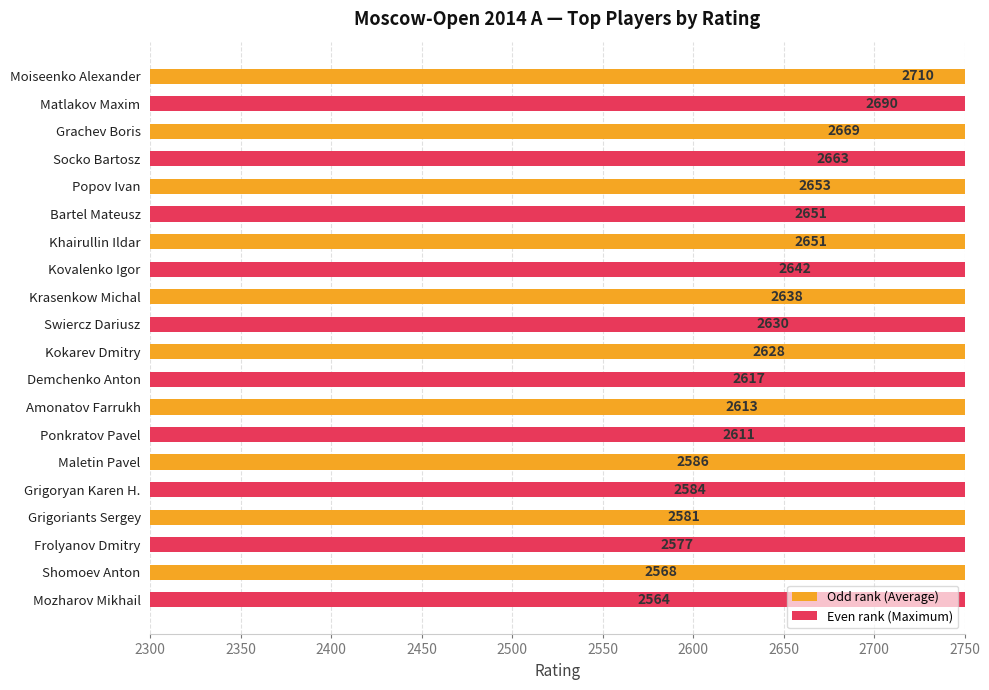

Reading left to right, what are all the values shown in this chart?

2710	2690	2669	2663	2653	2651	2651	2642	2638	2630	2628	2617	2613	2611	2586	2584	2581	2577	2568	2564